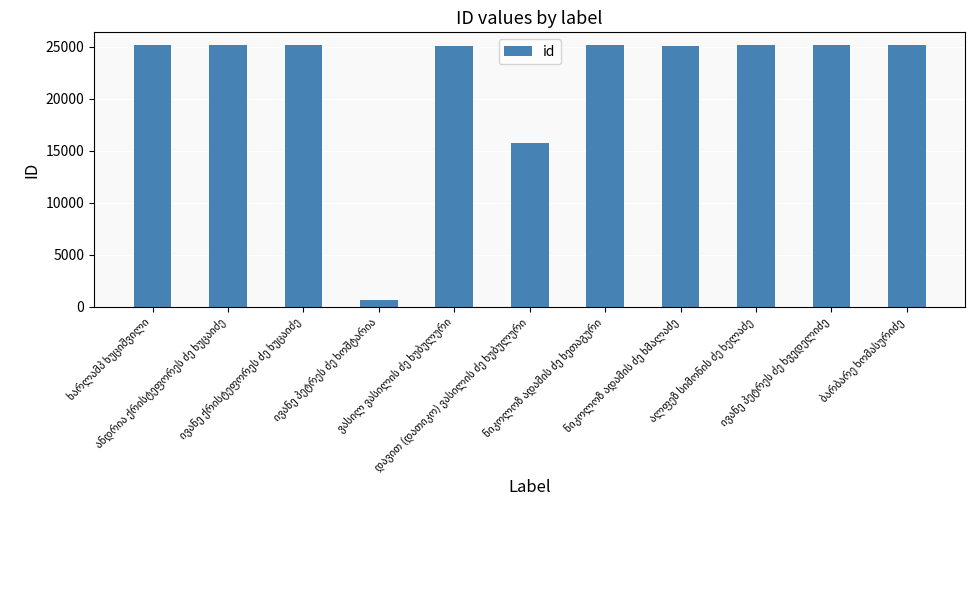

What is the value of the 5th bar from the left?

25099